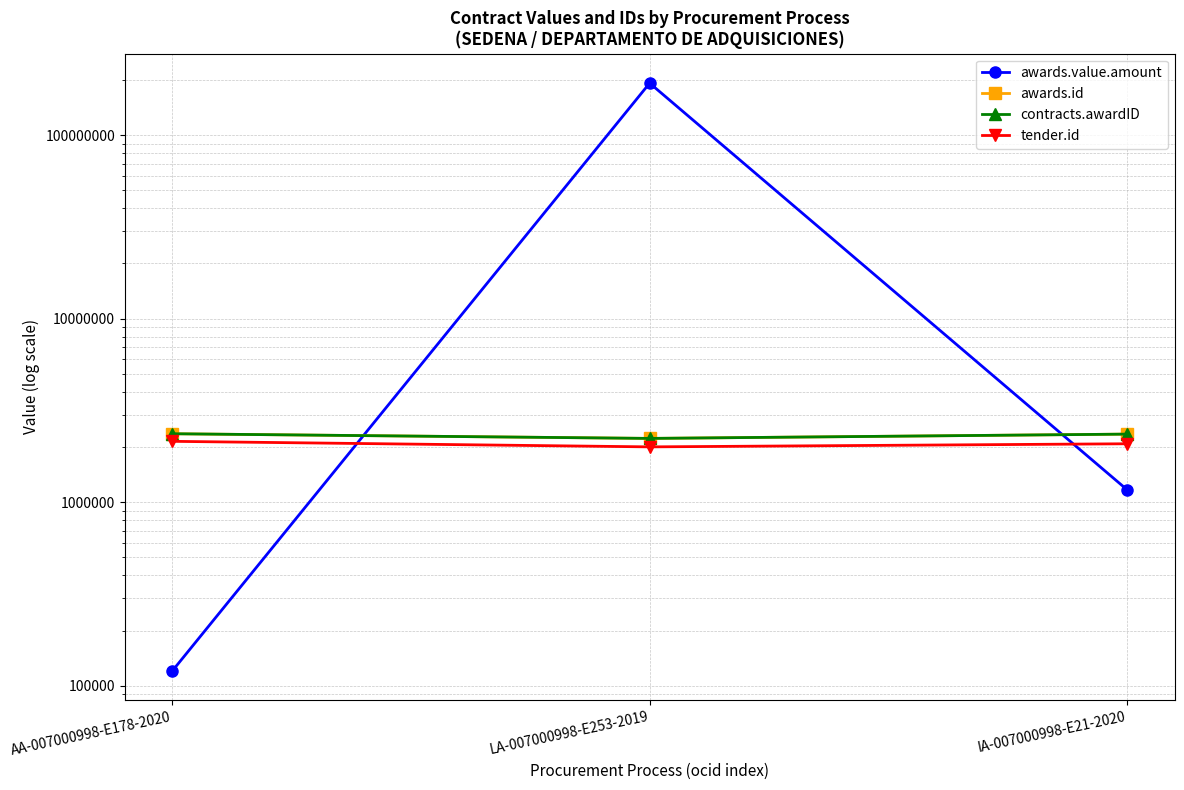

Is it true that contracts.awardID equals 2227816.0 at LA-007000998-E253-2019?

True